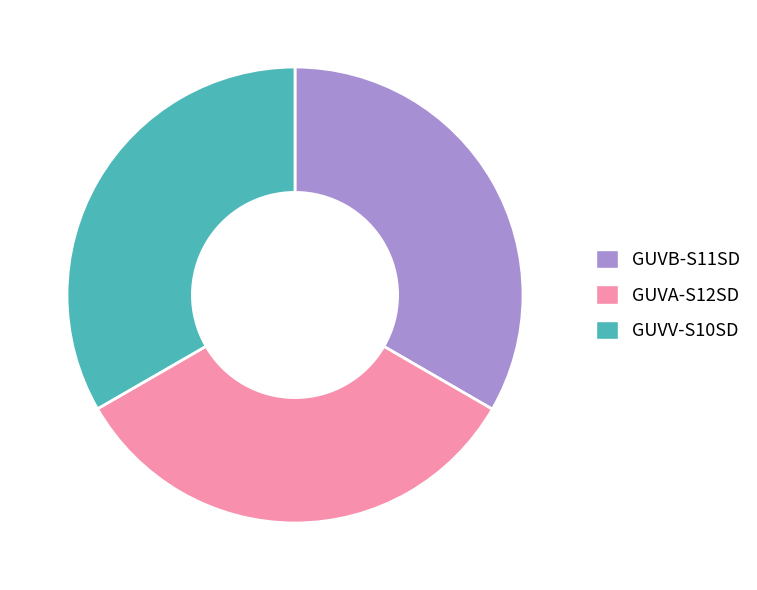

Is the sum of GUVA-S12SD and GUVV-S10SD greater than half?

Yes